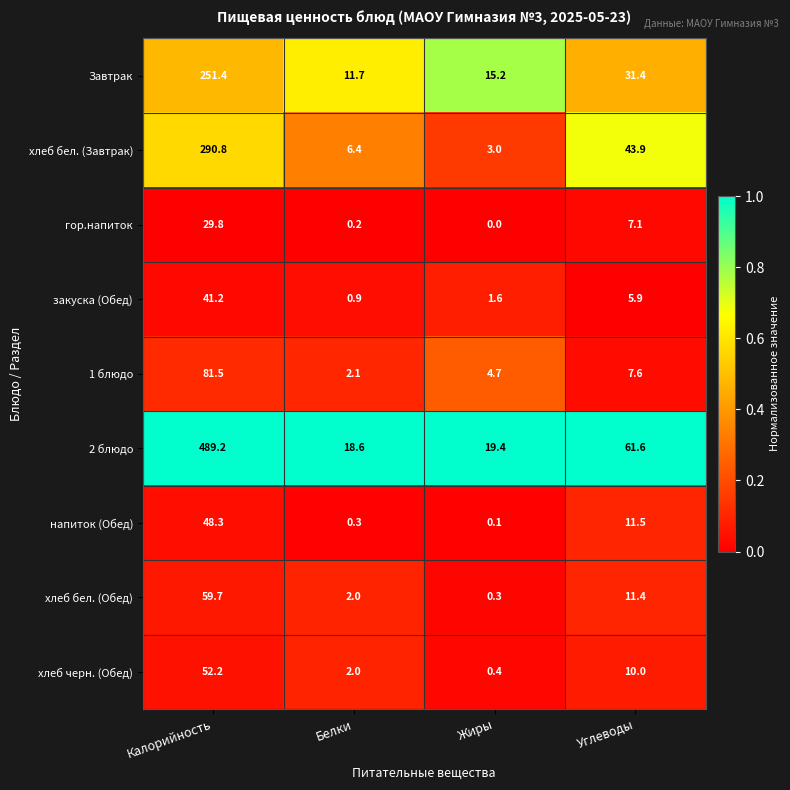

Which series has the widest spread of values?

2 блюдо